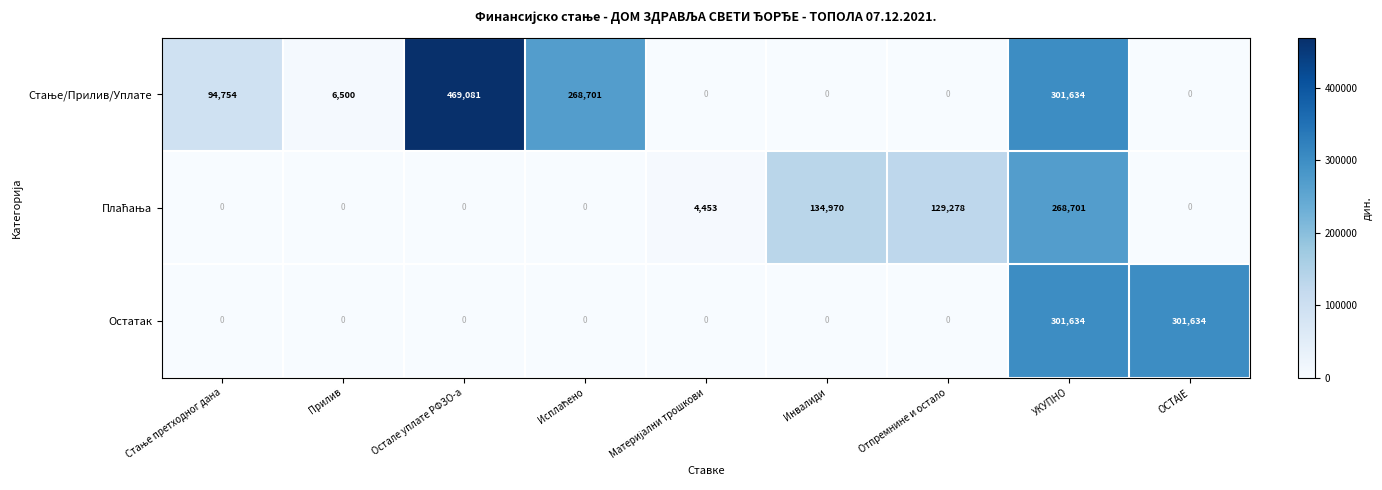

What is the maximum value shown in the chart?

469081